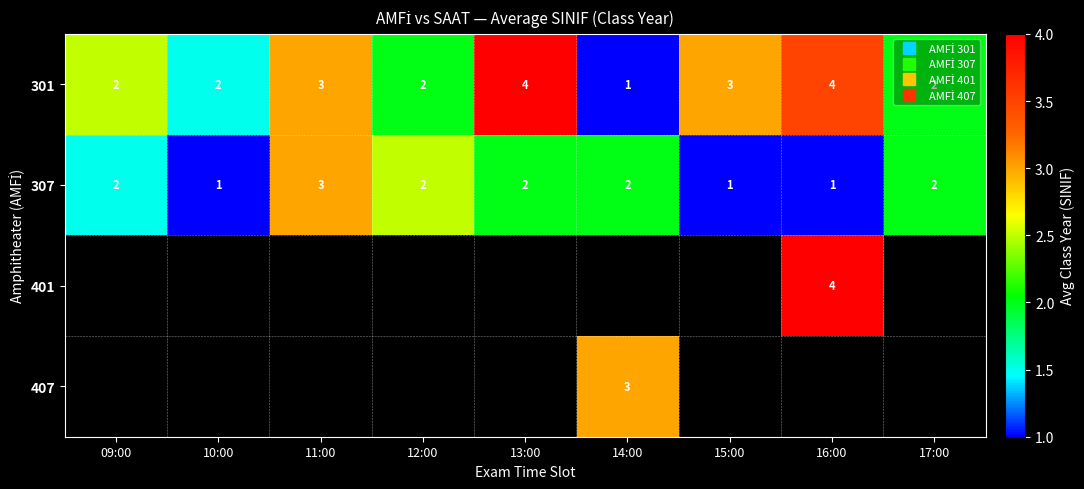

Count the 301 values in the range 2 to 3.

5